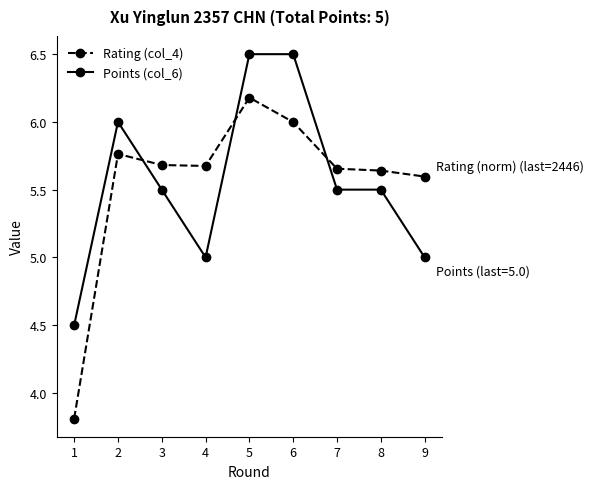

Which series ends up on top after the final intersection of Rating (col_4) and Points (col_6)?

Rating (col_4)